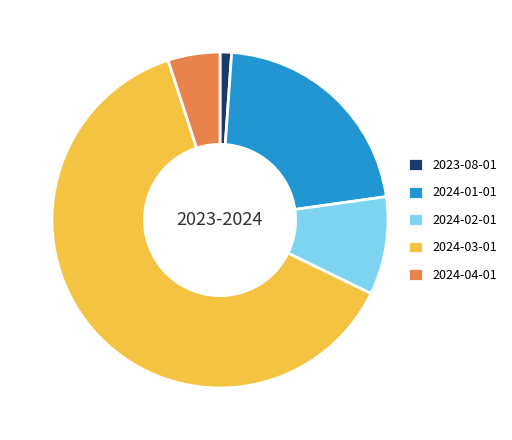

Is it true that 2023-08-01 is 7% of the pie?

False